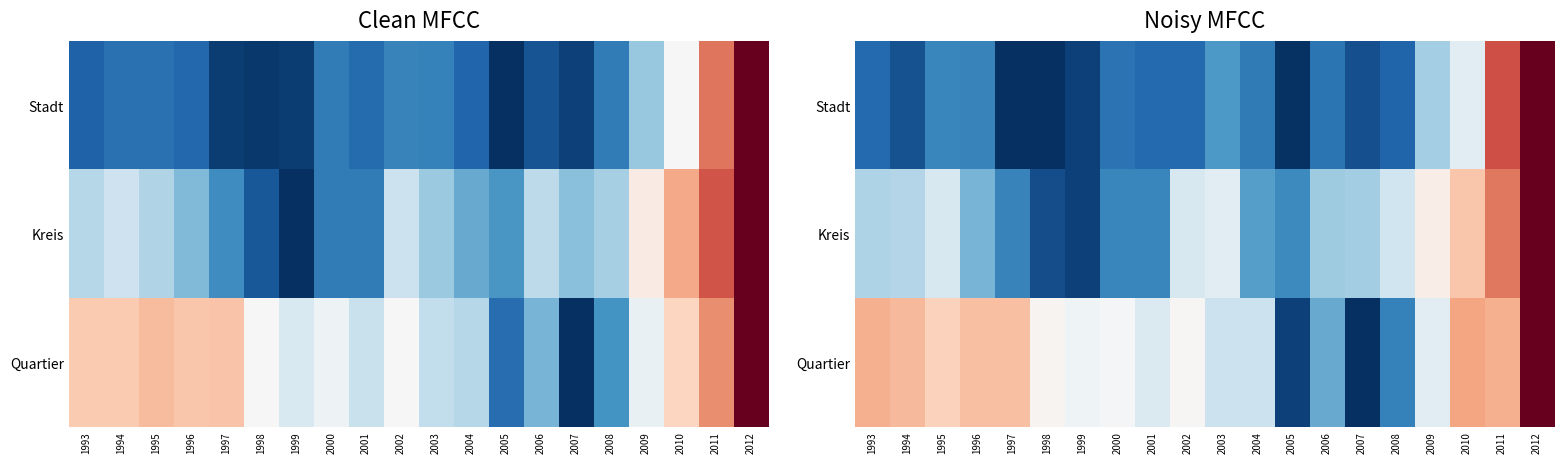

The value of Quartier at 1993 is 1.2. True or false?

False